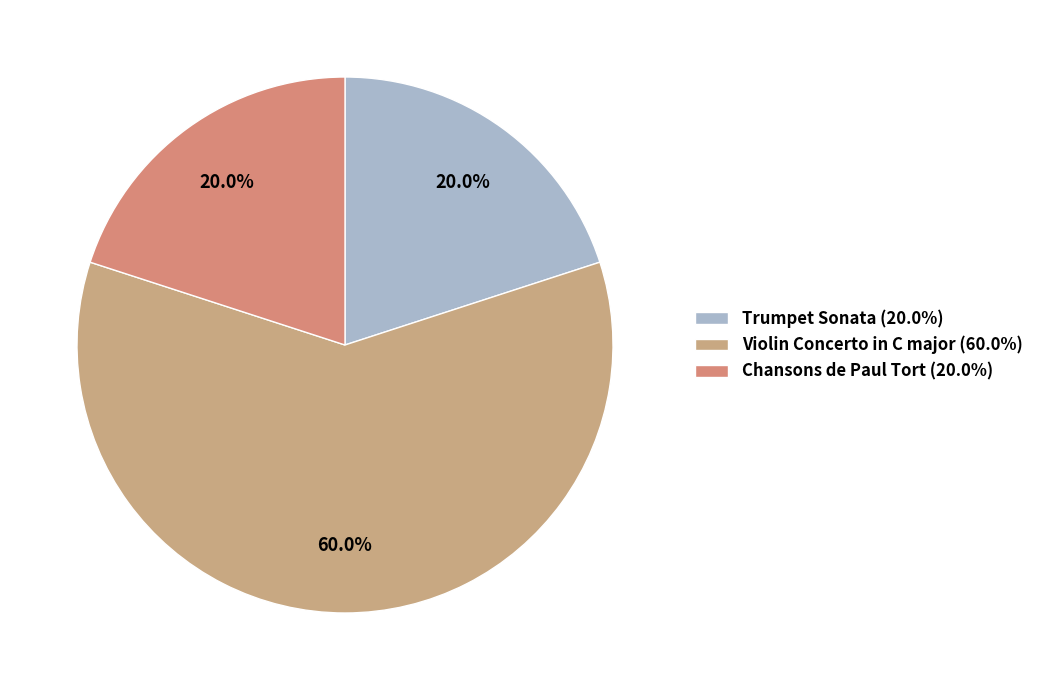

Rank the categories by value from highest to lowest.

Violin Concerto in C major, Trumpet Sonata, Chansons de Paul Tort